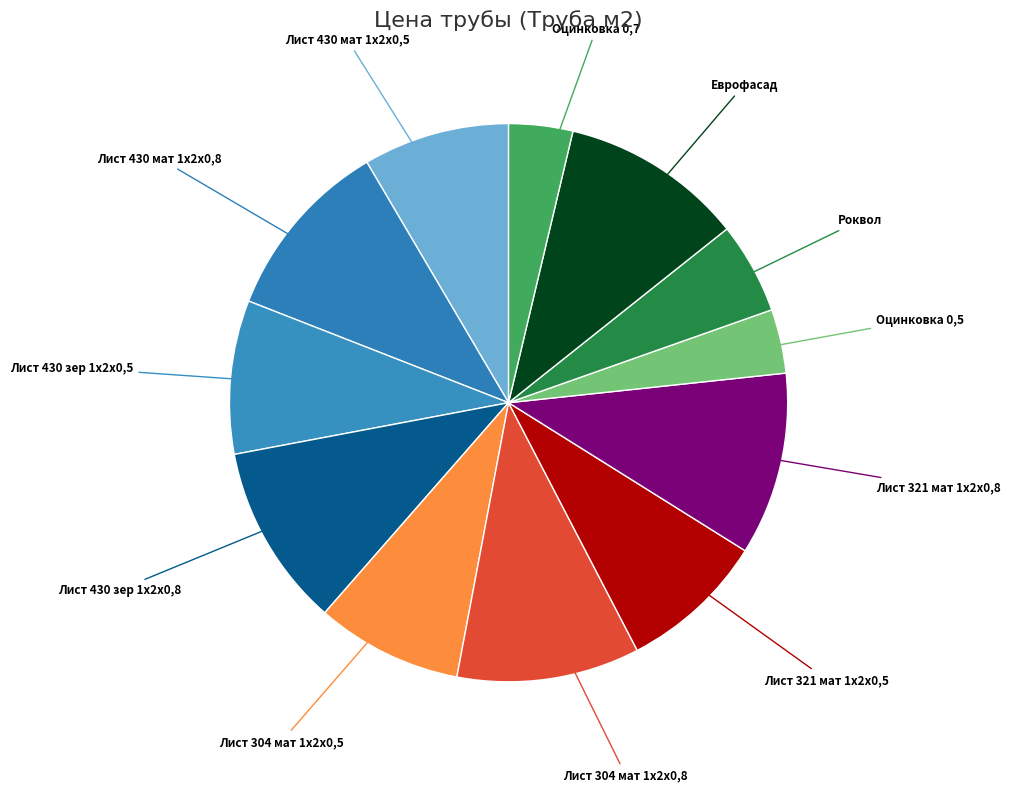

Rank the categories by value from lowest to highest.

Оцинковка 0,5, Оцинковка 0,7, Роквол, Лист 430 мат 1х2х0,5, Лист 304 мат 1х2х0,5, Лист 321 мат 1х2х0,5, Лист 430 зер 1х2х0,5, Лист 430 мат 1х2х0,8, Лист 430 зер 1х2х0,8, Лист 304 мат 1х2х0,8, Лист 321 мат 1х2х0,8, Еврофасад